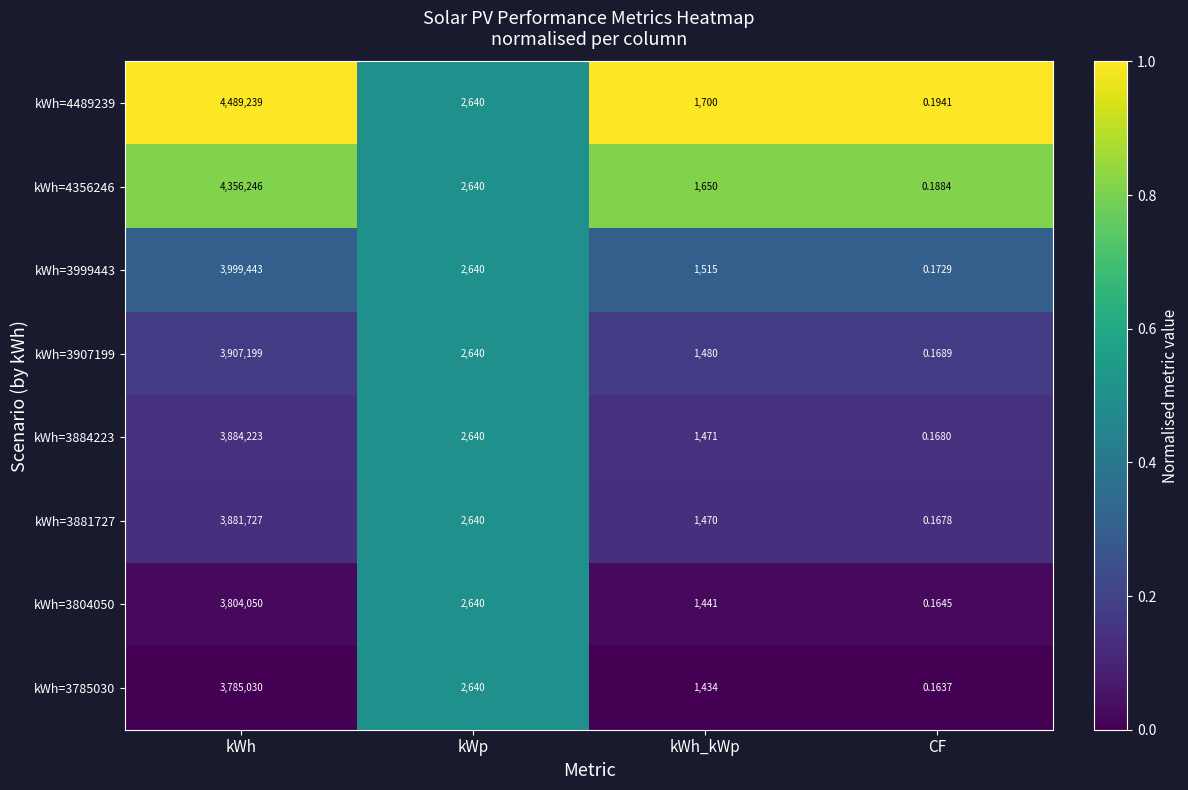

Is the value of kWh=3907199 at CF greater than the value of kWh=3804050 at kWh_kWp?

No